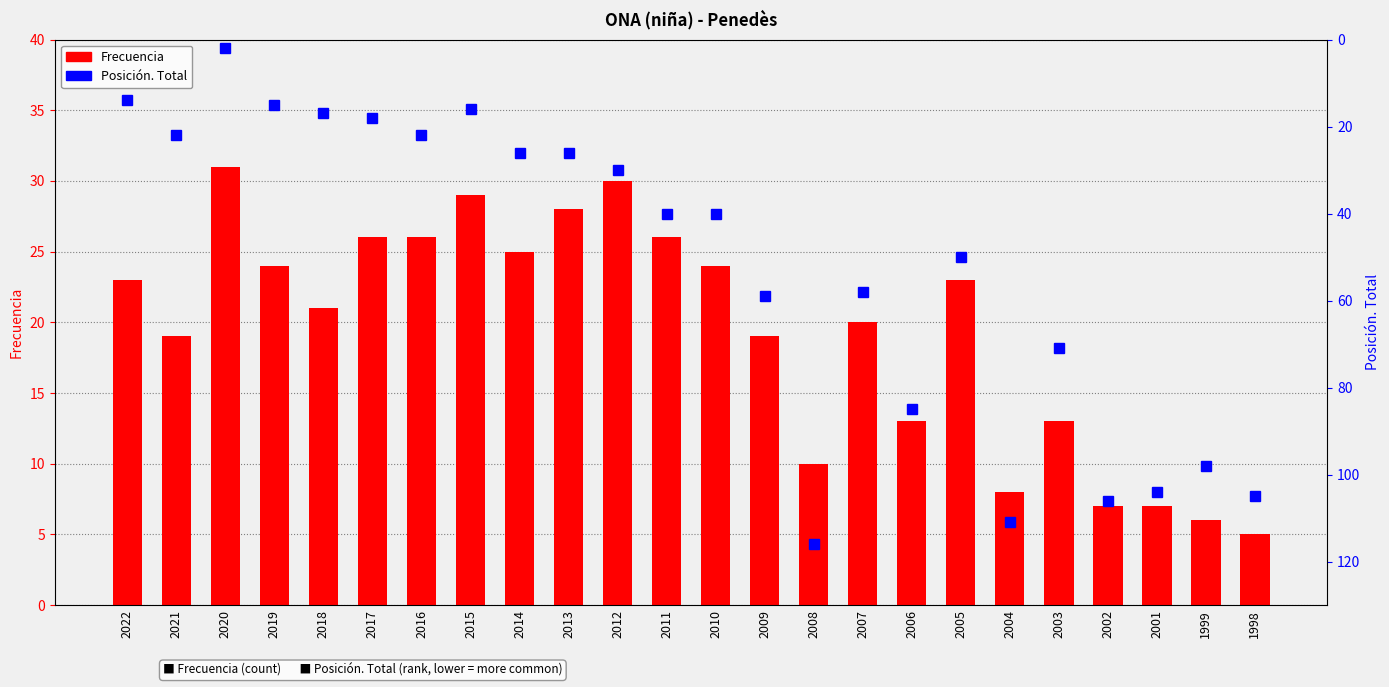

What is the greatest value displayed?

116